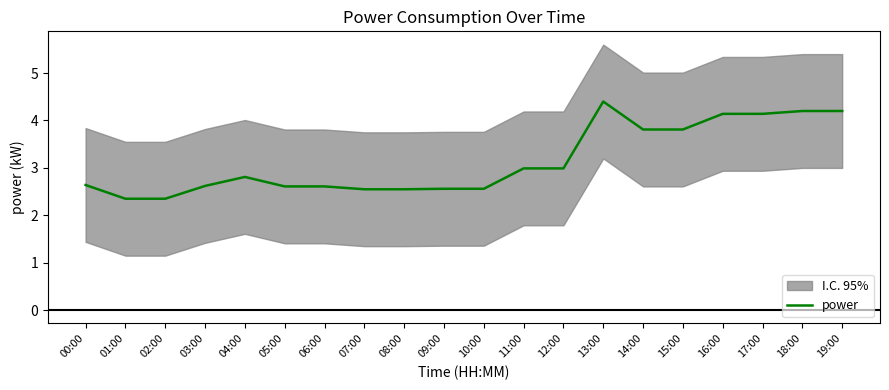

What is the greatest value displayed?

4.4